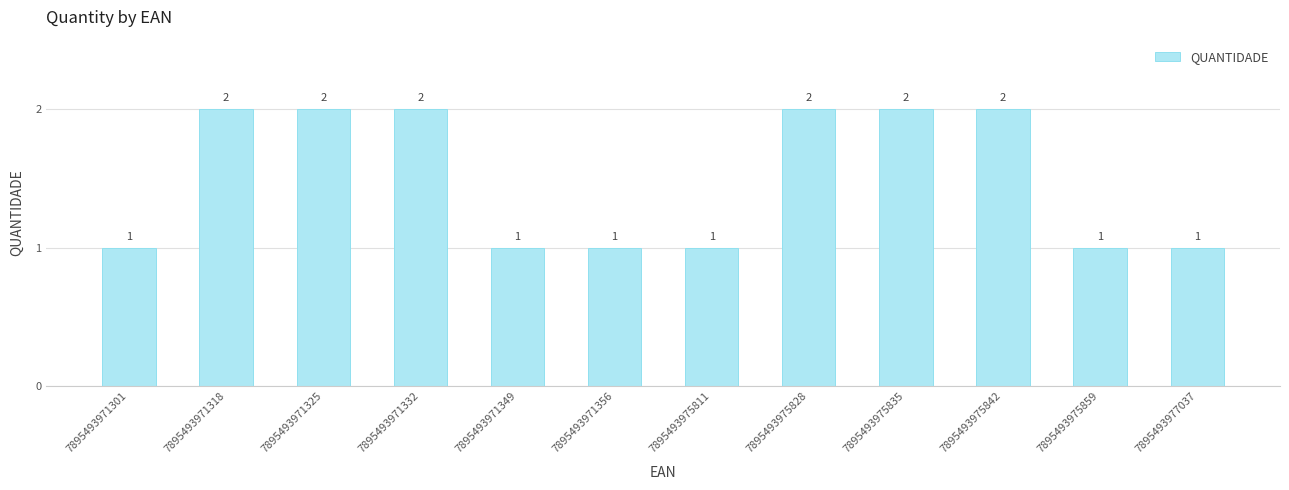

Read the value at 7895493971349.

1